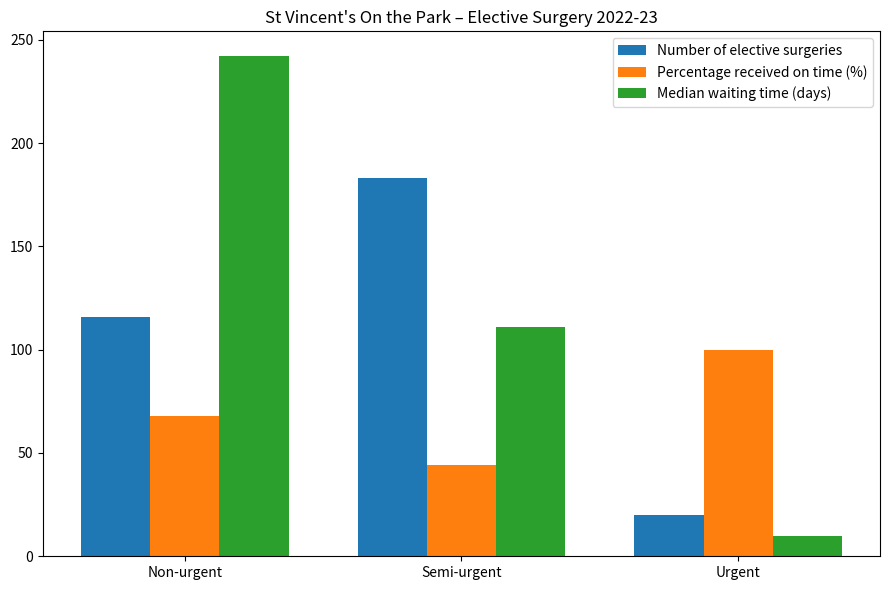

Is the value of Median waiting time (days) at Urgent greater than the value of Number of elective surgeries at Urgent?

No